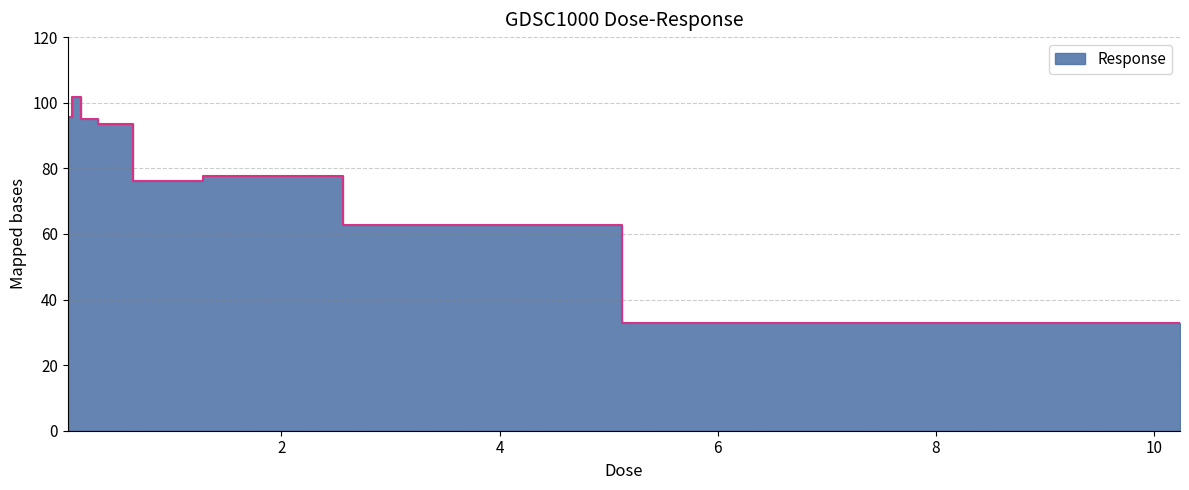

Between 5.12 and 10.24, which is larger?

5.12